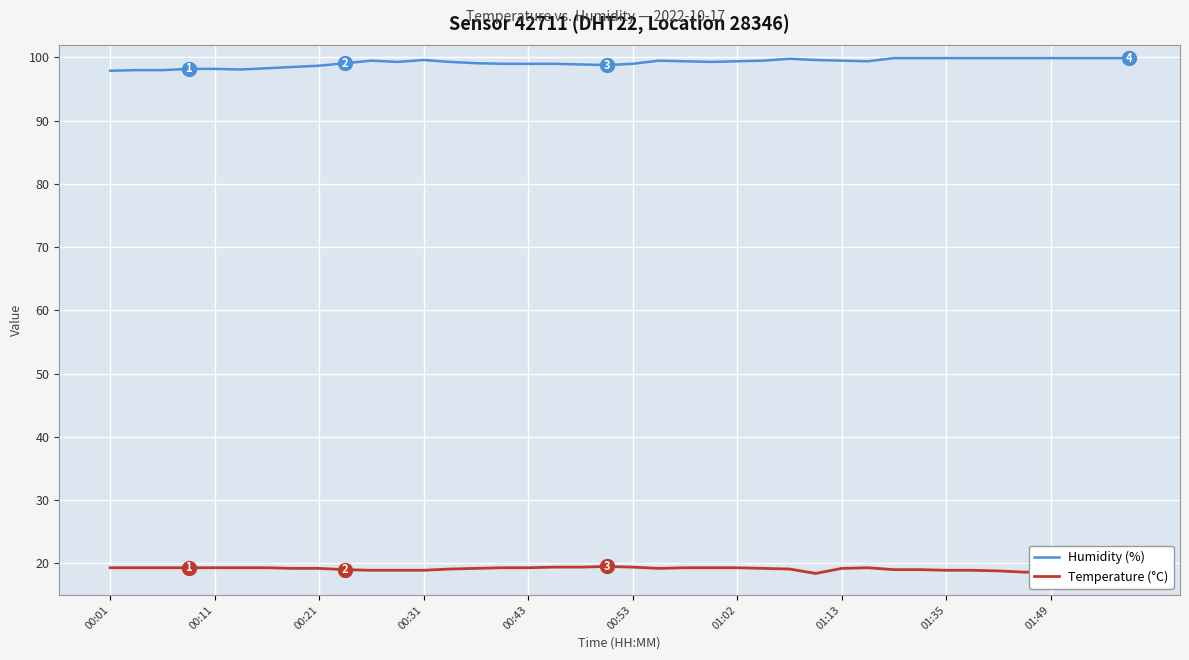

True or false: Humidity (%) and Temperature (°C) intersect in this chart.

False